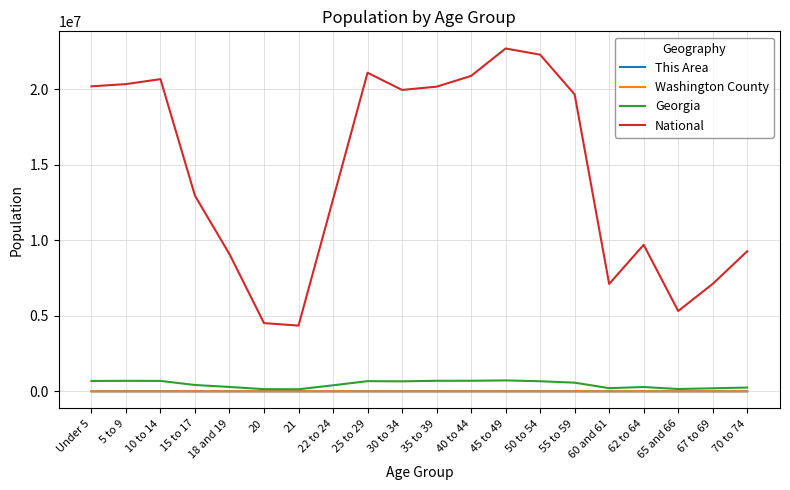

What position from the right is 50 to 54?

7